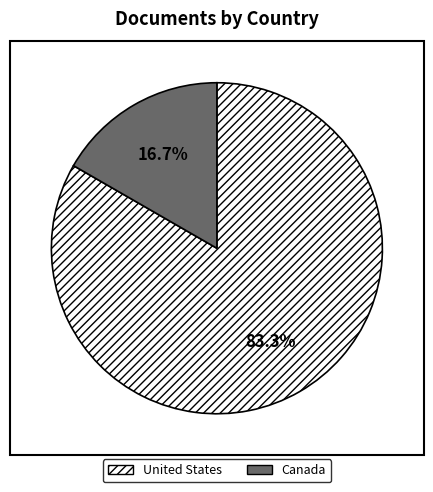

Is it true that Canada is 17% of the pie?

True